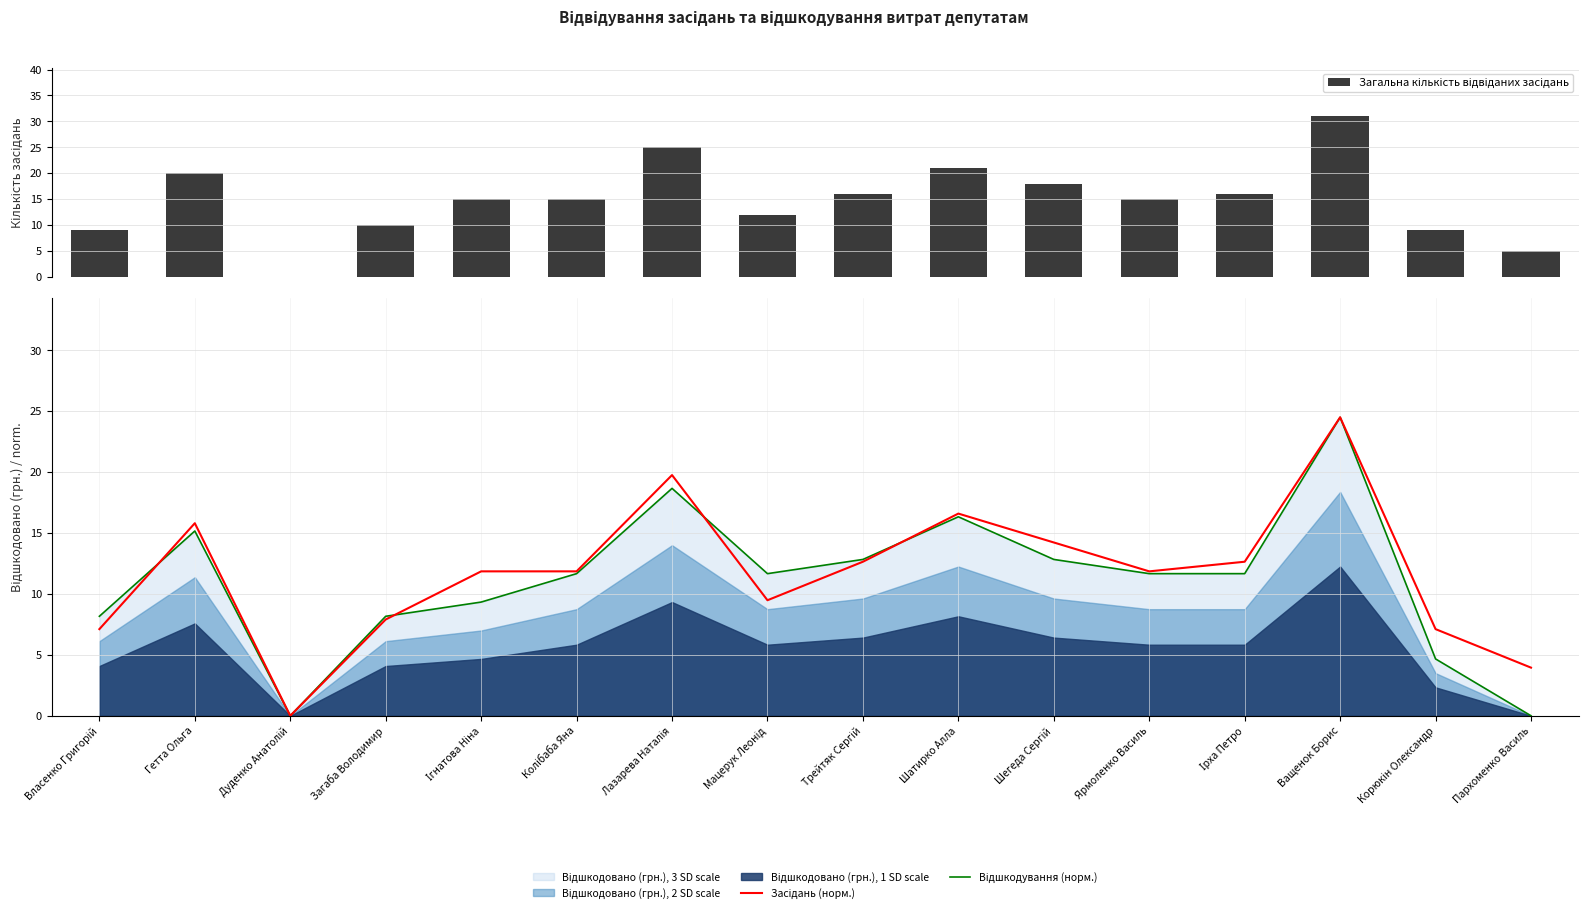

At which label is Загальна кількість відвіданих засідань closest to 15?

Ігнатова Ніна